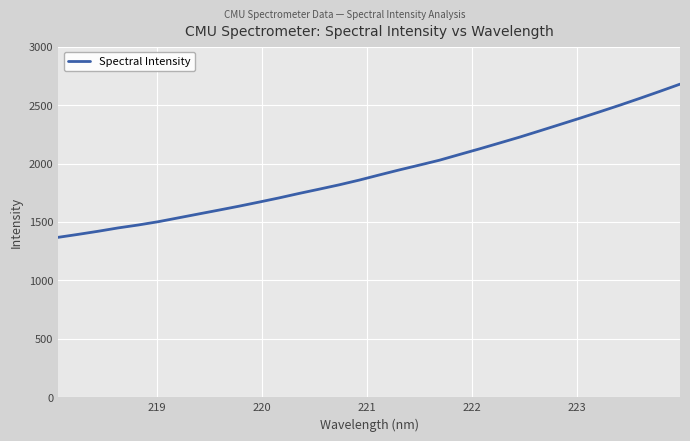

What is the difference between the second highest and second lowest values?

1223.8